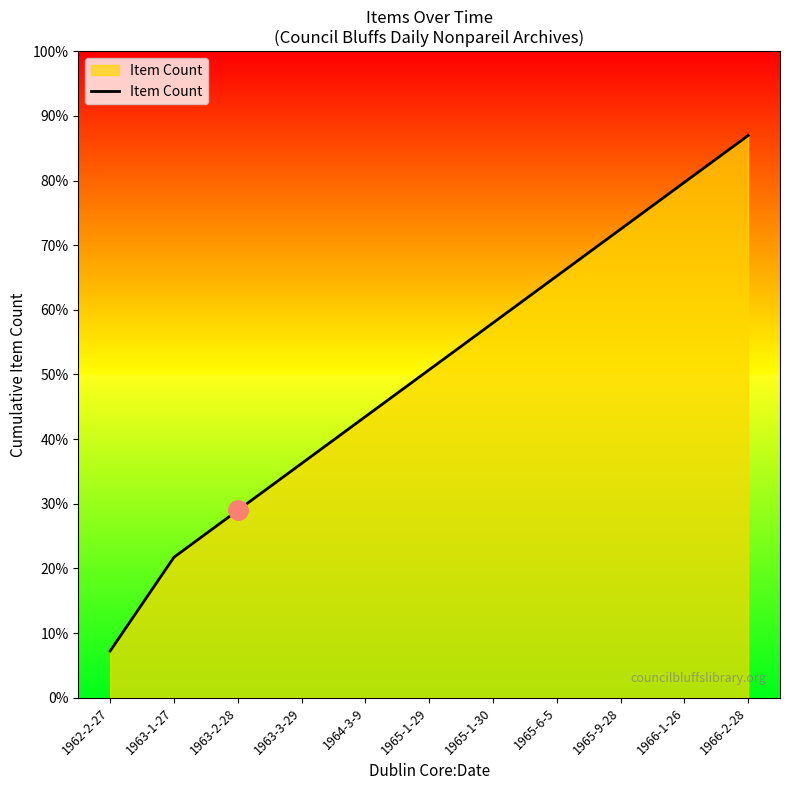

Does the chart display data point markers on the line(s)?

No